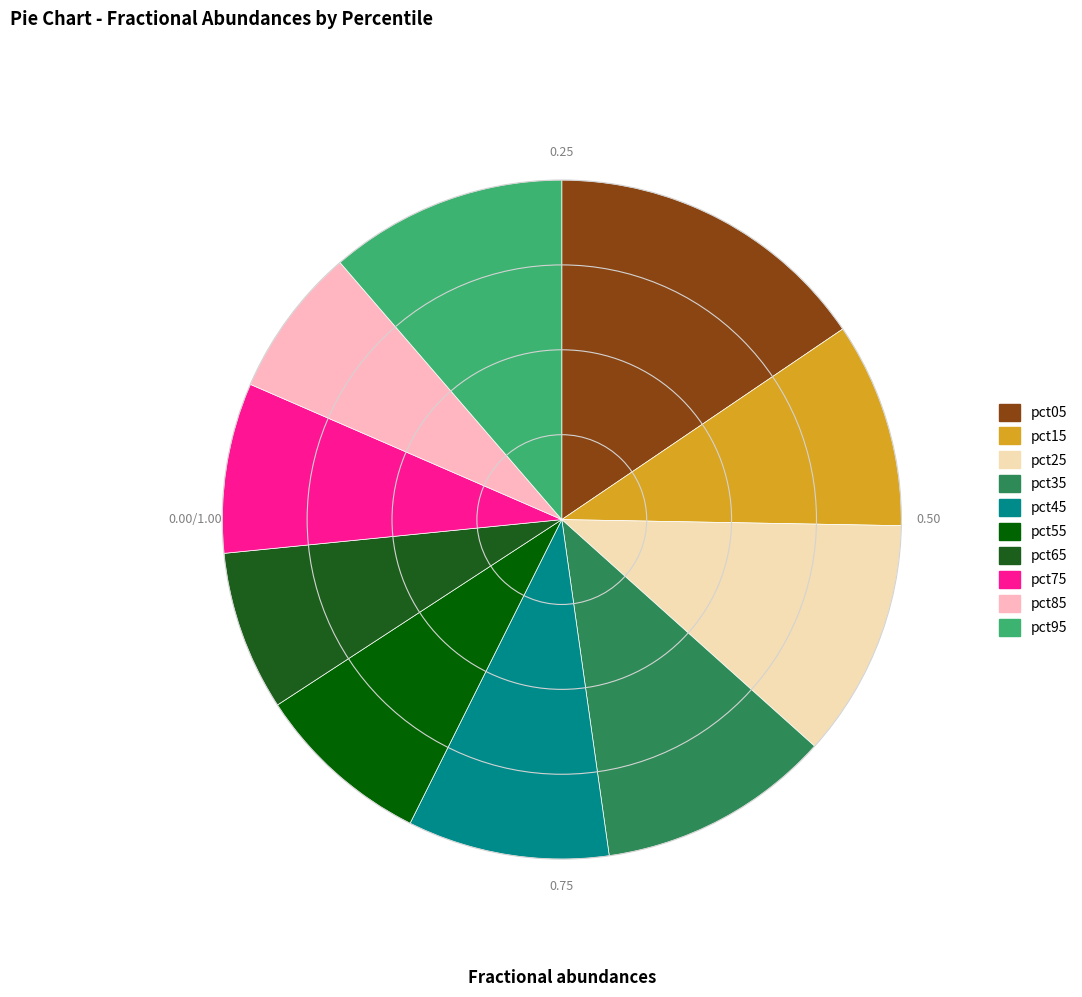

Between pct55 and pct85, which is larger?

pct55